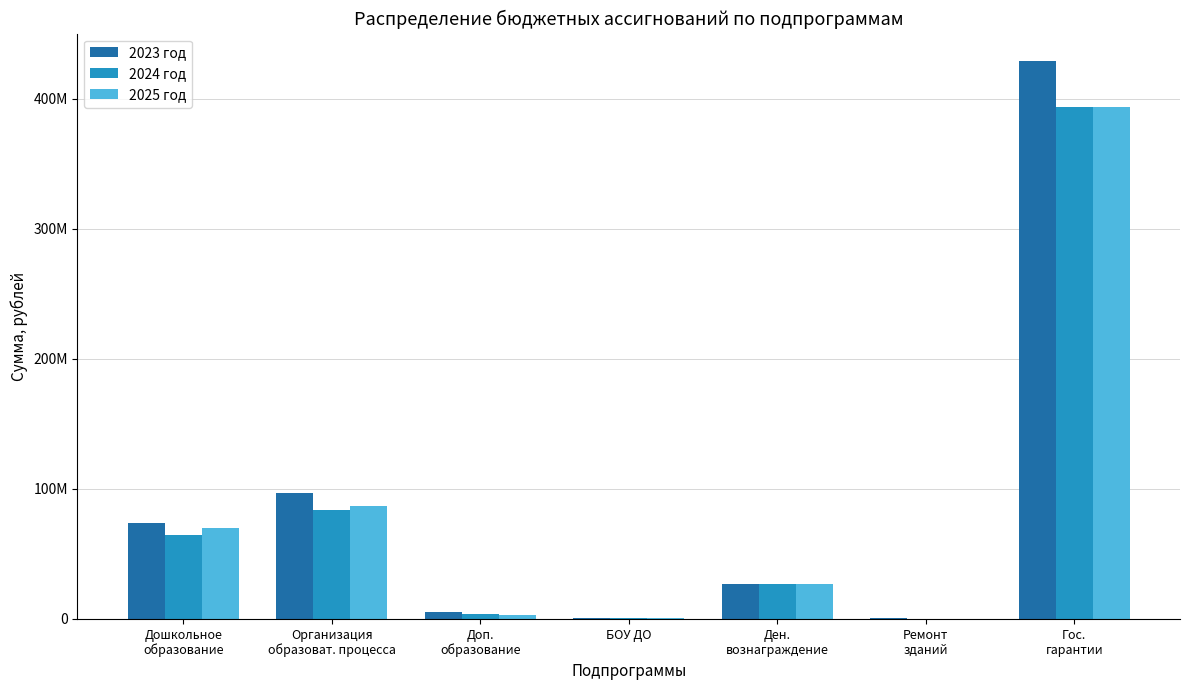

What are all the series names shown in the legend?

2023 год, 2024 год, 2025 год